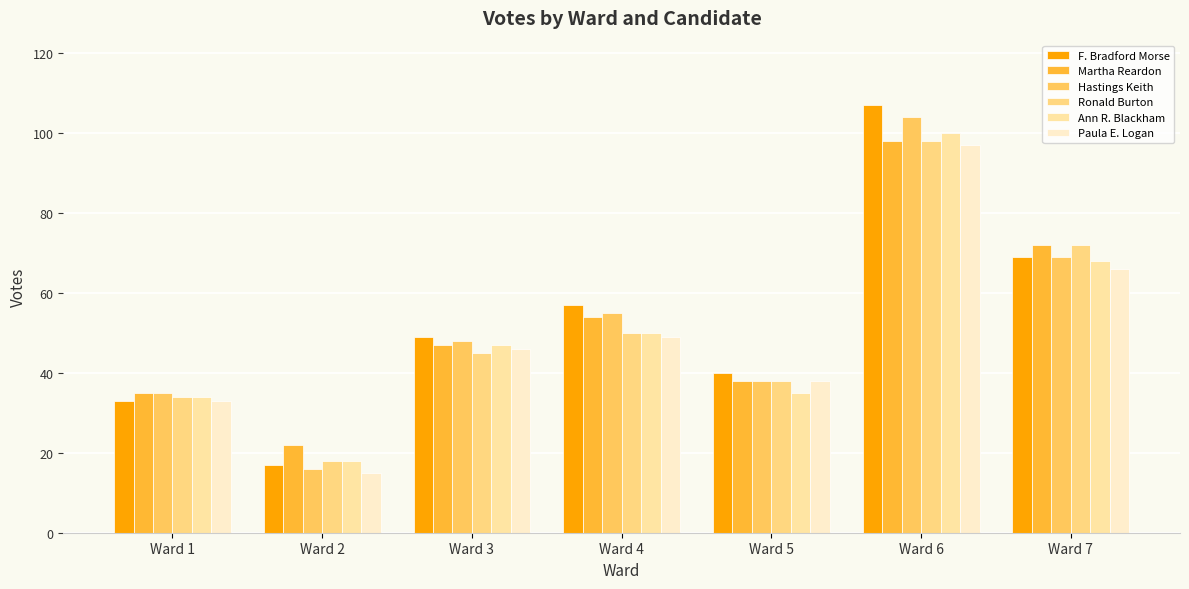

Where is Ronald Burton nearest to the value 58?

Ward 4